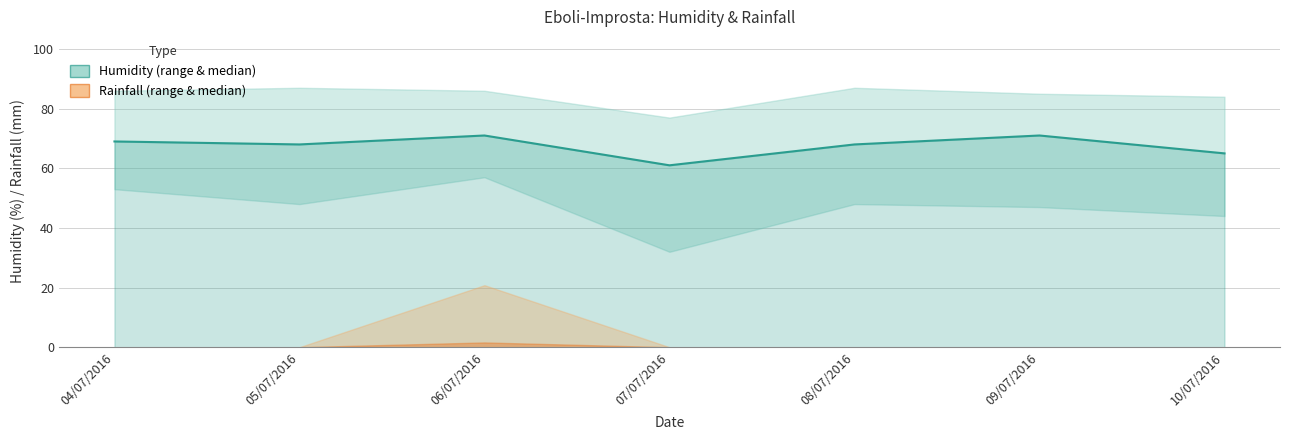

Reading left to right, extract all data points from this chart.

04/07/2016=69	05/07/2016=68	06/07/2016=71	07/07/2016=61	08/07/2016=68	09/07/2016=71	10/07/2016=65